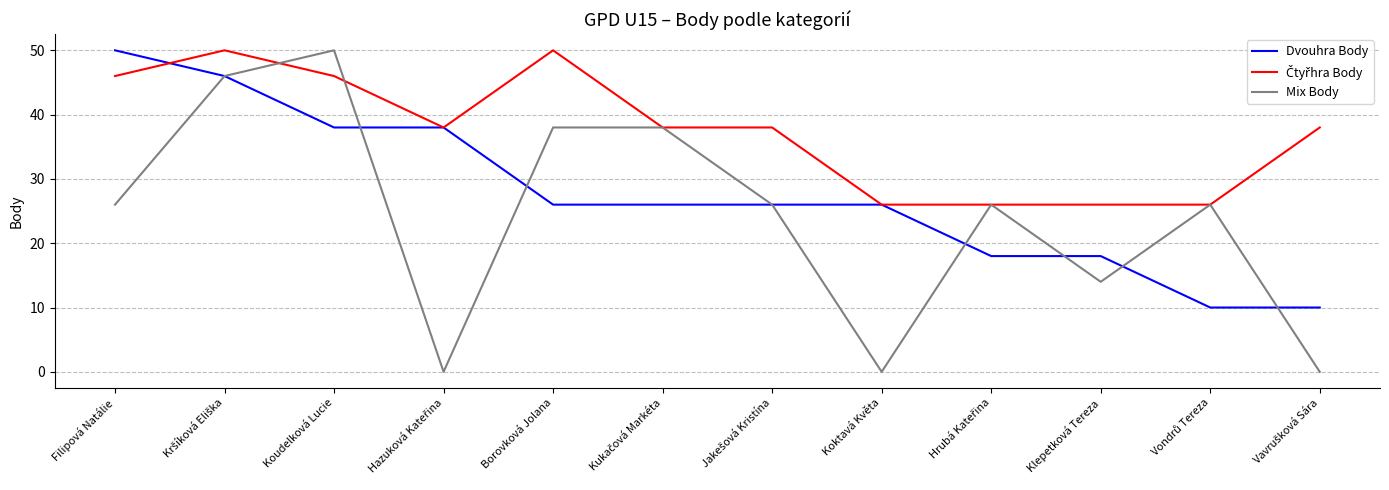

What is the maximum value for Dvouhra Body?

50